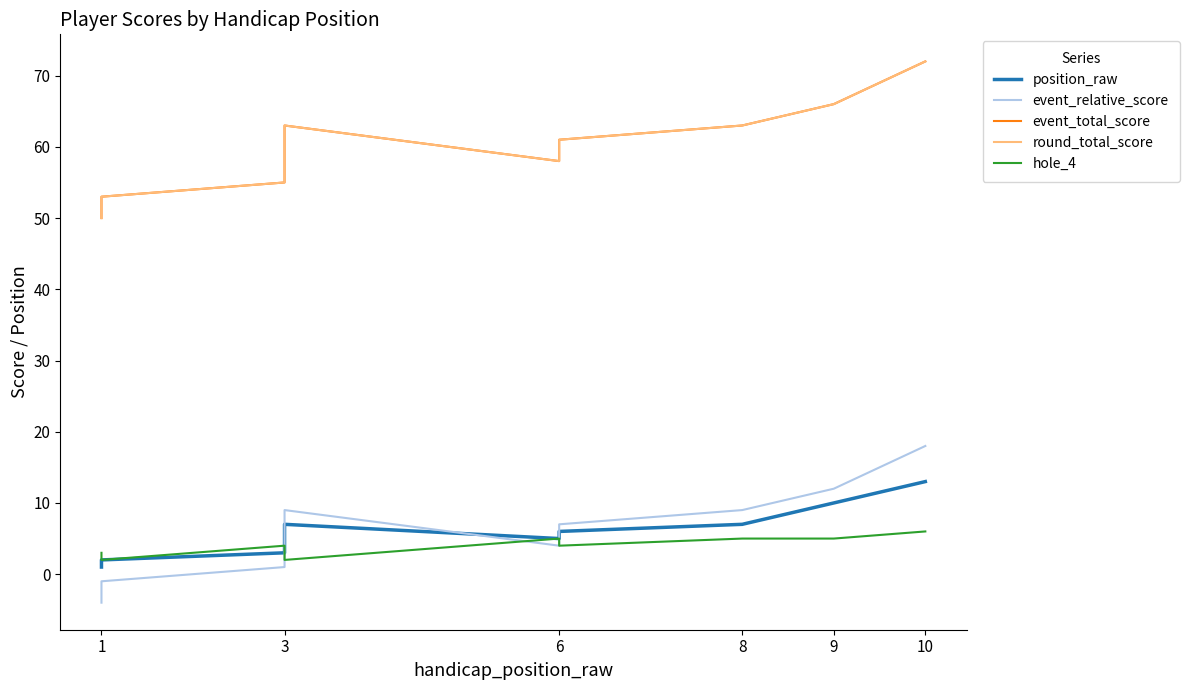

How many distinct data groups are displayed?

5